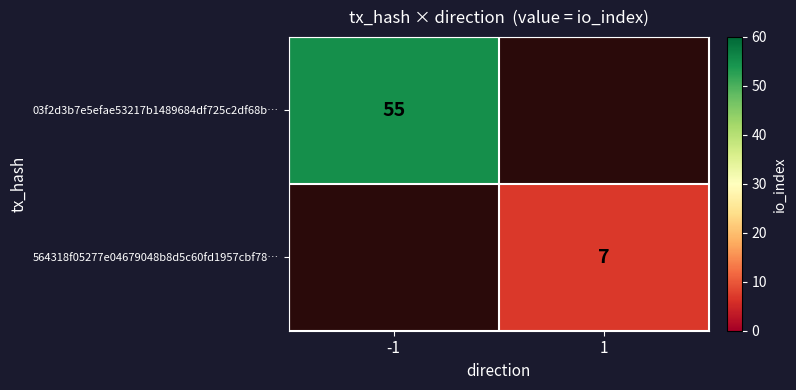

Between 1 and -1, which is larger?

-1